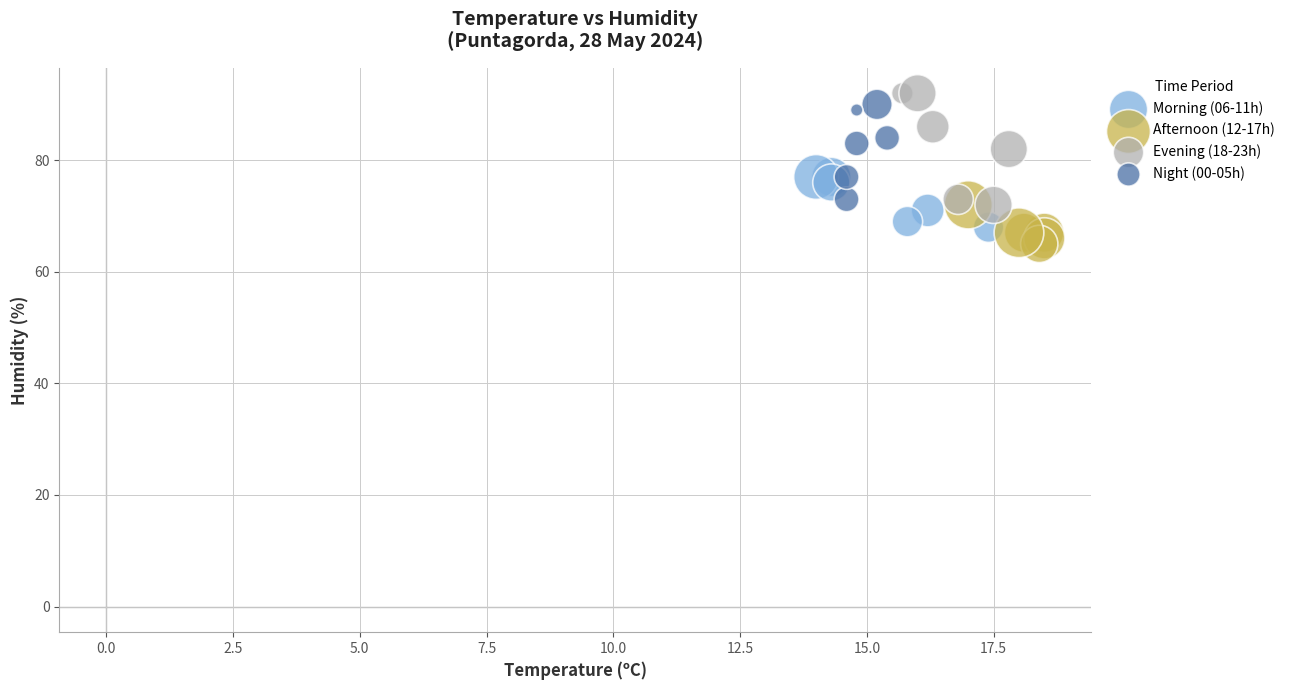

Which series contains the lowest Y value?

Afternoon (12-17h)